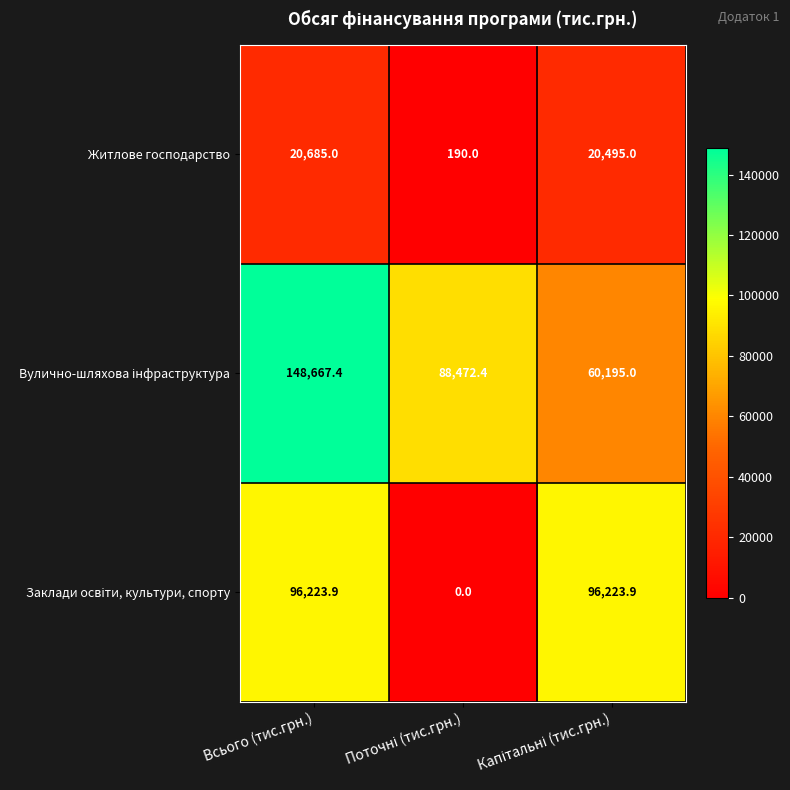

What is the sum of all Житлове господарство values?

41370.0